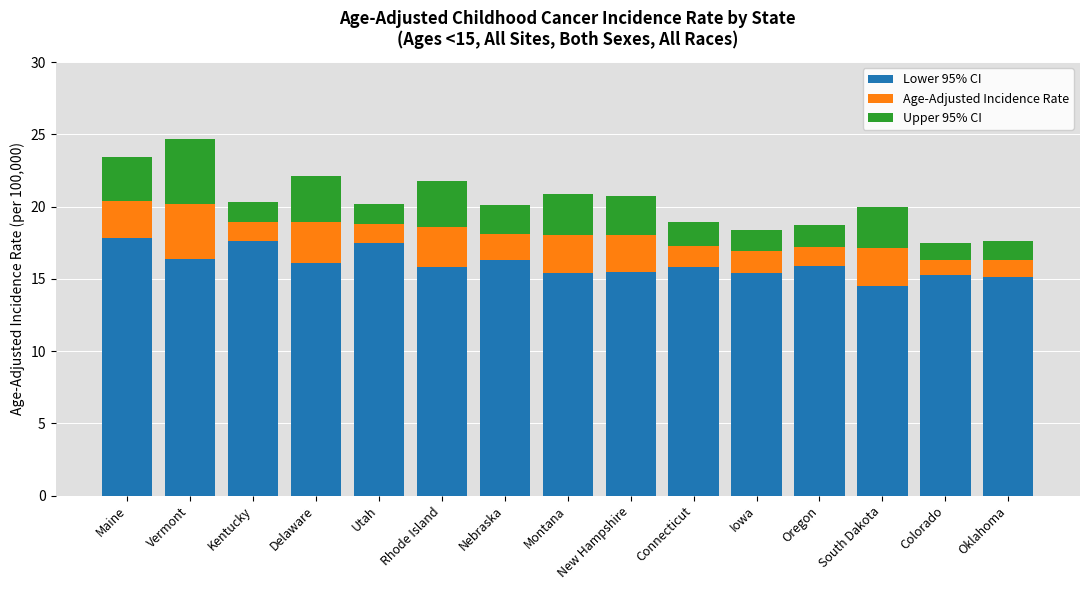

What is the minimum value for Lower 95% CI?

14.5